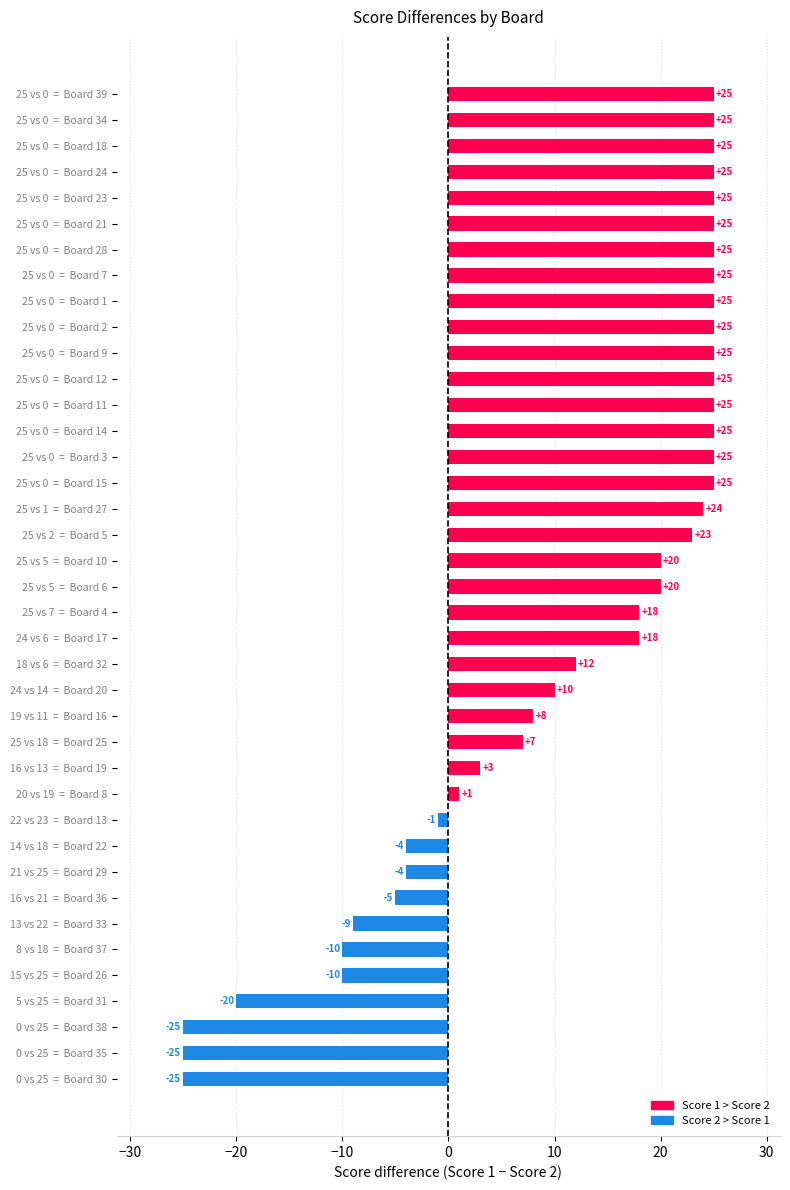

What is the change in value from 14 vs 18  =  Board 22 to 25 vs 0  =  Board 1?

+29